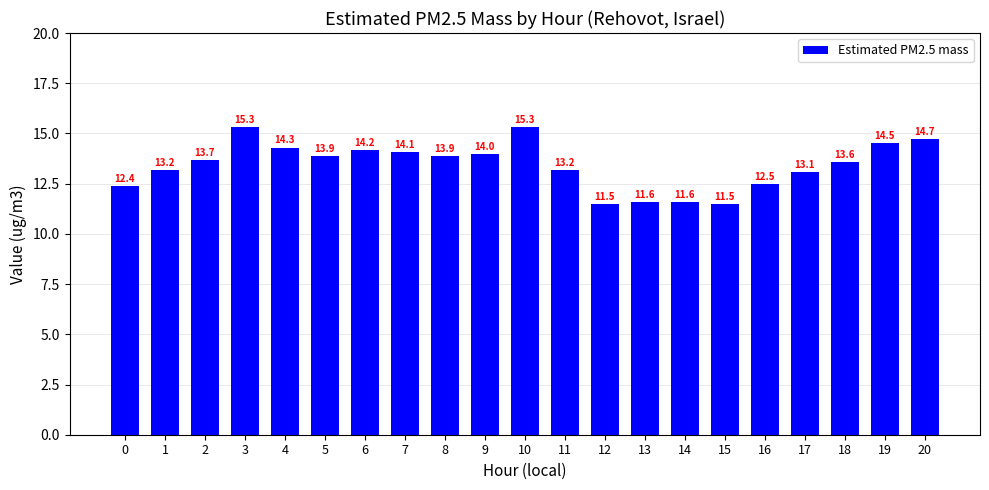

The chart shows a value of 13.6 at 18. True or false?

True